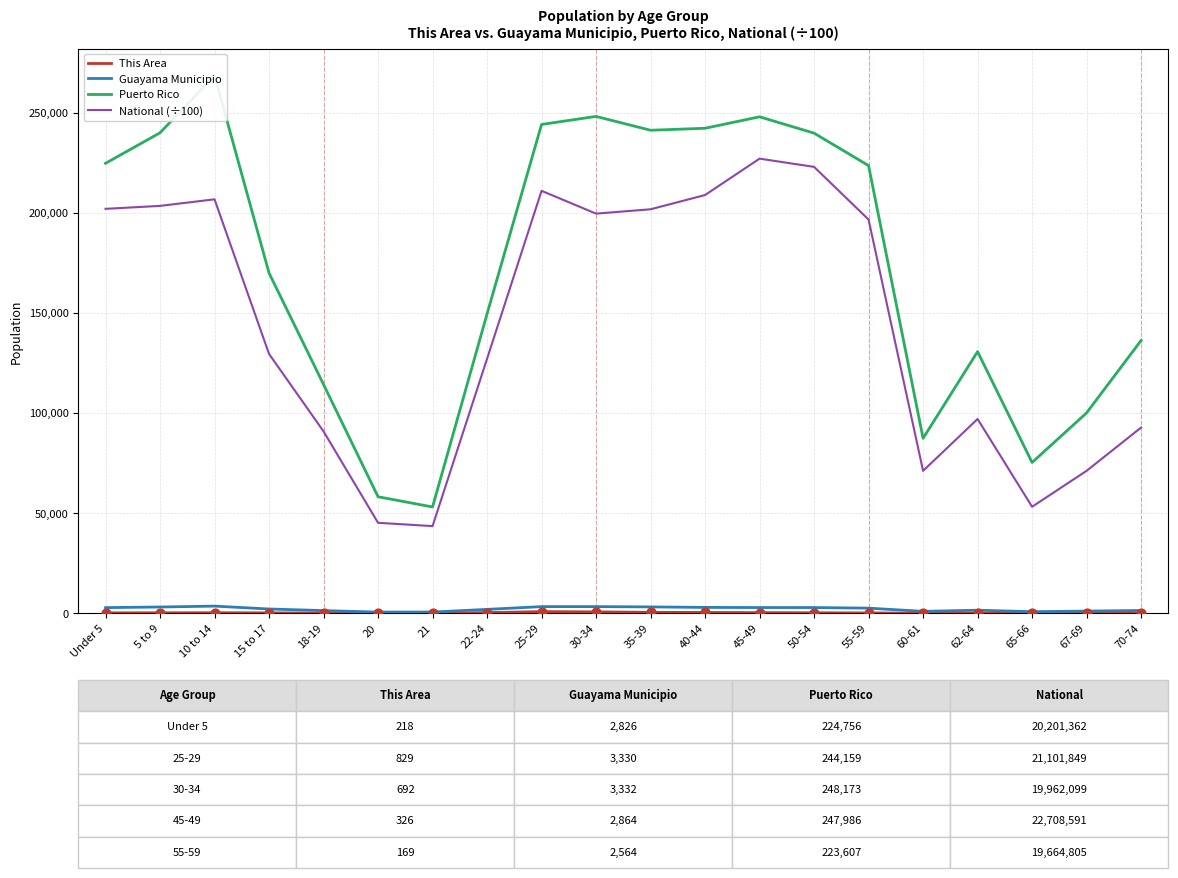

At how many categories does at least one series exceed 254694?

1